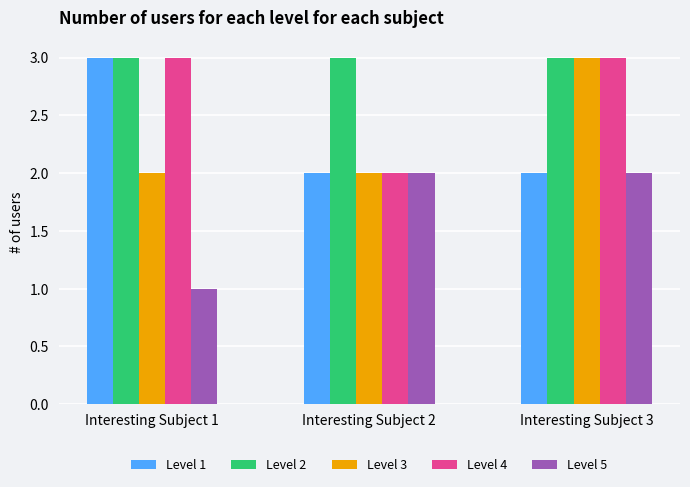

Which series has the largest total across all categories?

Level 2